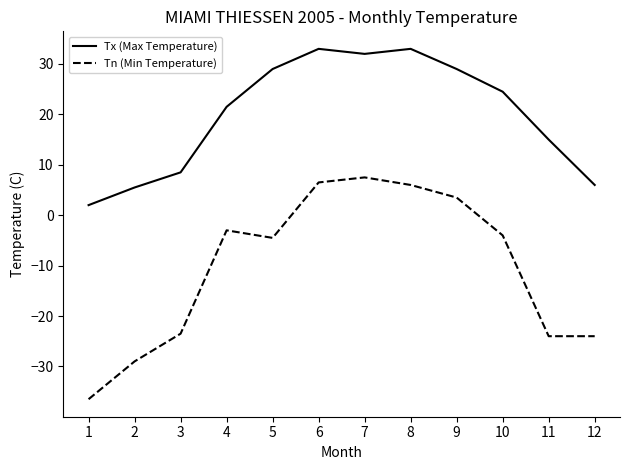

Which series changed the most between 10 and 12?

Tn (Min Temperature)